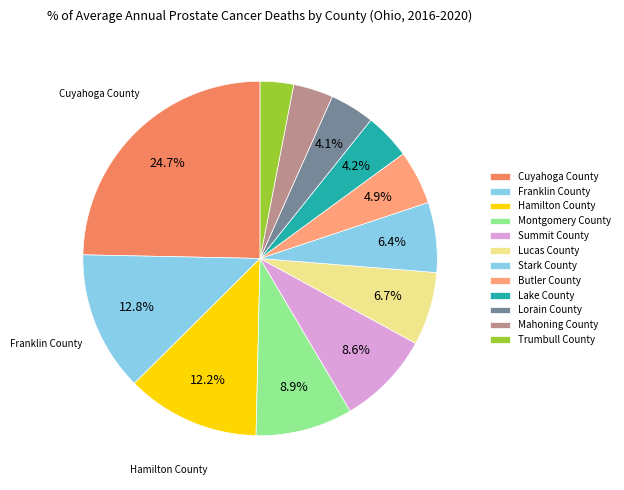

How many slices are in this pie chart?

12